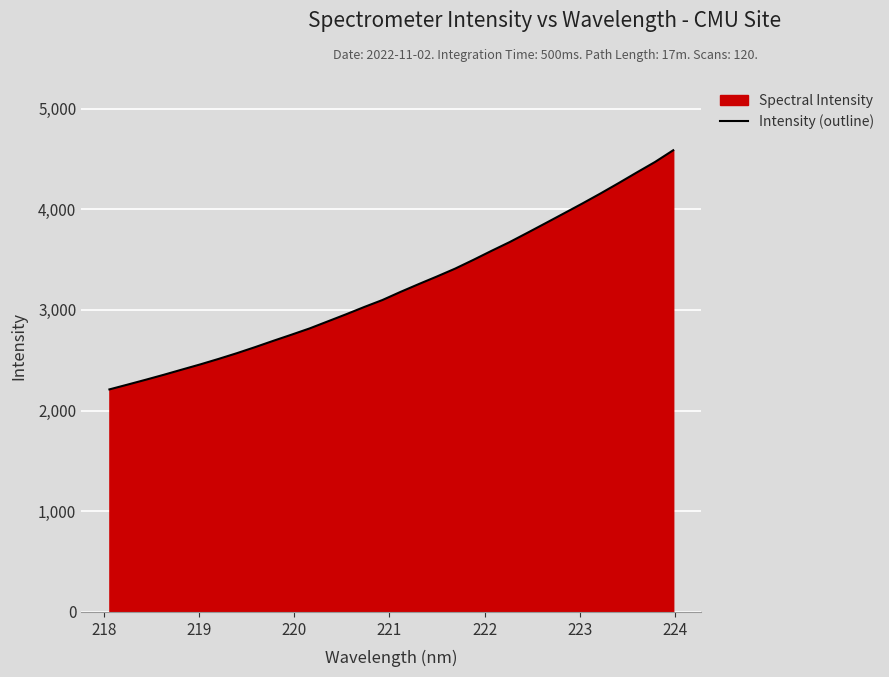

What is the minimum value shown in the chart?

2210.7